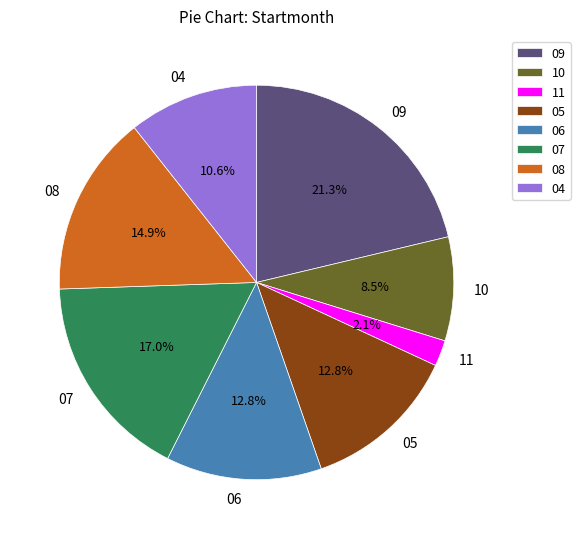

To the nearest percent, what is the average slice percentage?

12%